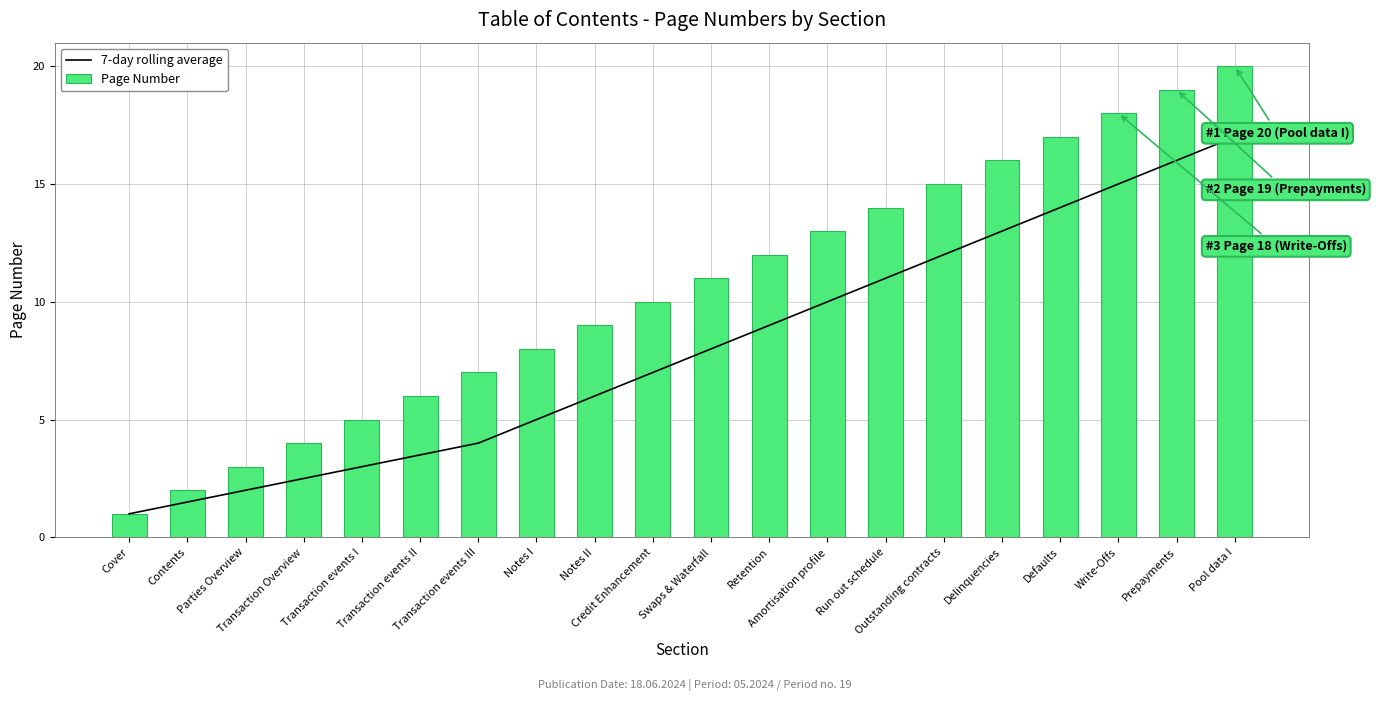

What is the difference between the maximum and second lowest values in the 7-day rolling average series?

15.5